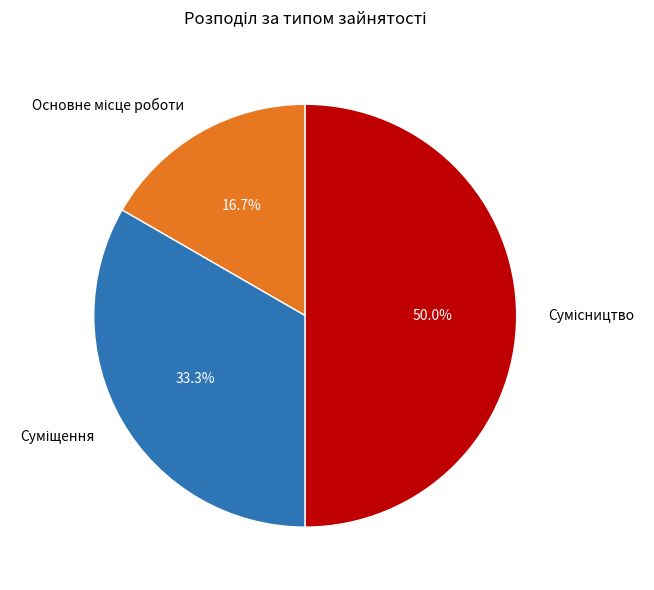

To the nearest percent, what portion does Суміщення represent?

33%